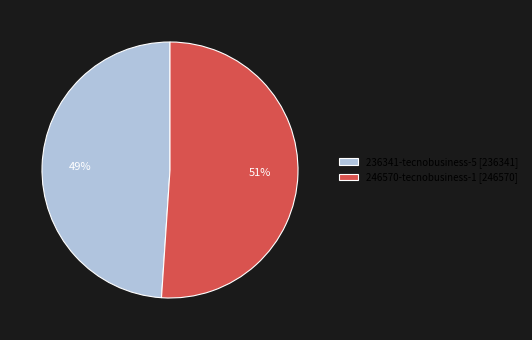

Rank the categories by value from lowest to highest.

236341-tecnobusiness-5, 246570-tecnobusiness-1